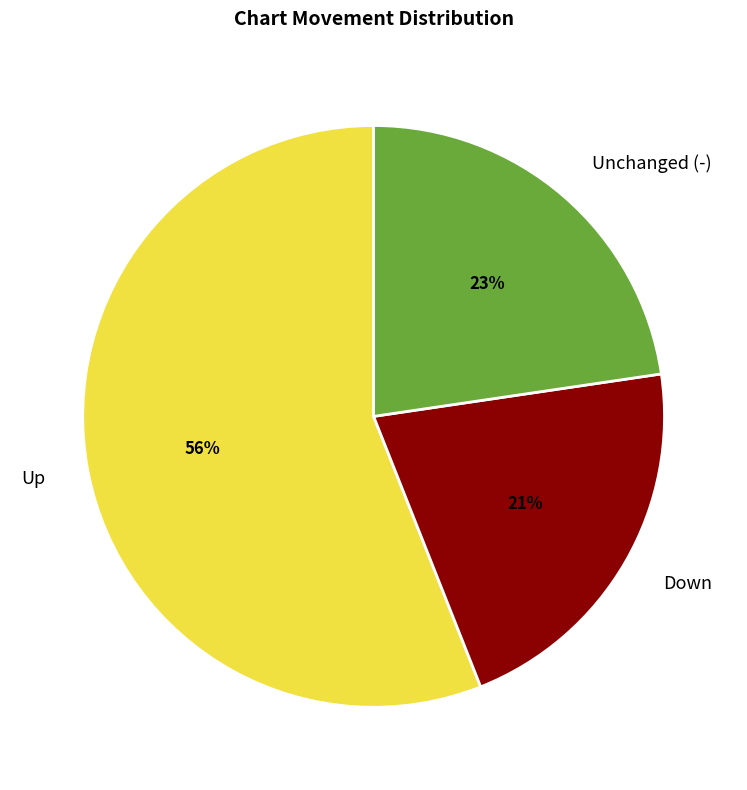

Between Unchanged (-) and Down, which is larger?

Unchanged (-)